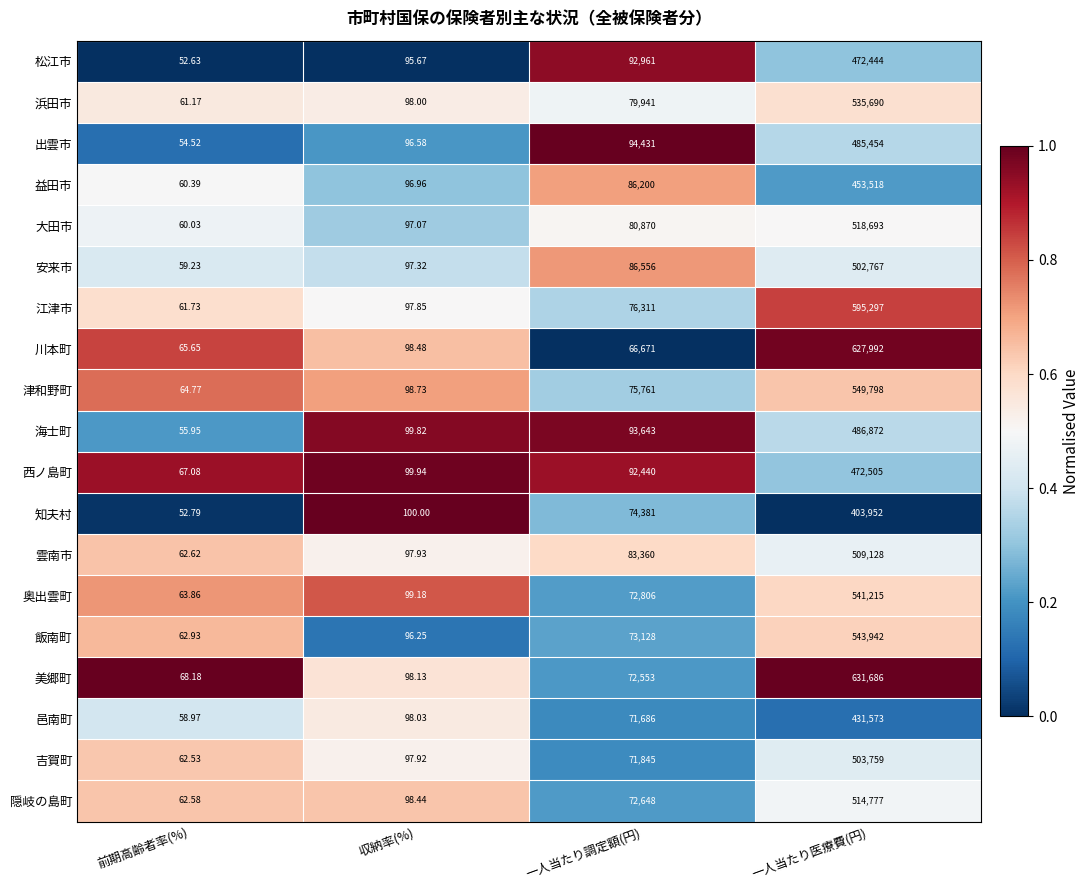

Which series has the widest spread of values?

美郷町